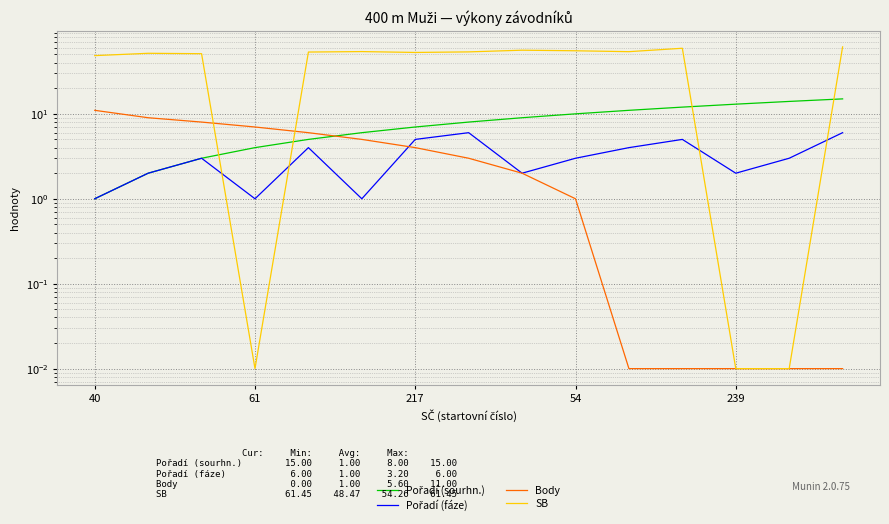

Is the value of SB at 9 greater than the value of Pořadí (fáze) at 7?

Yes